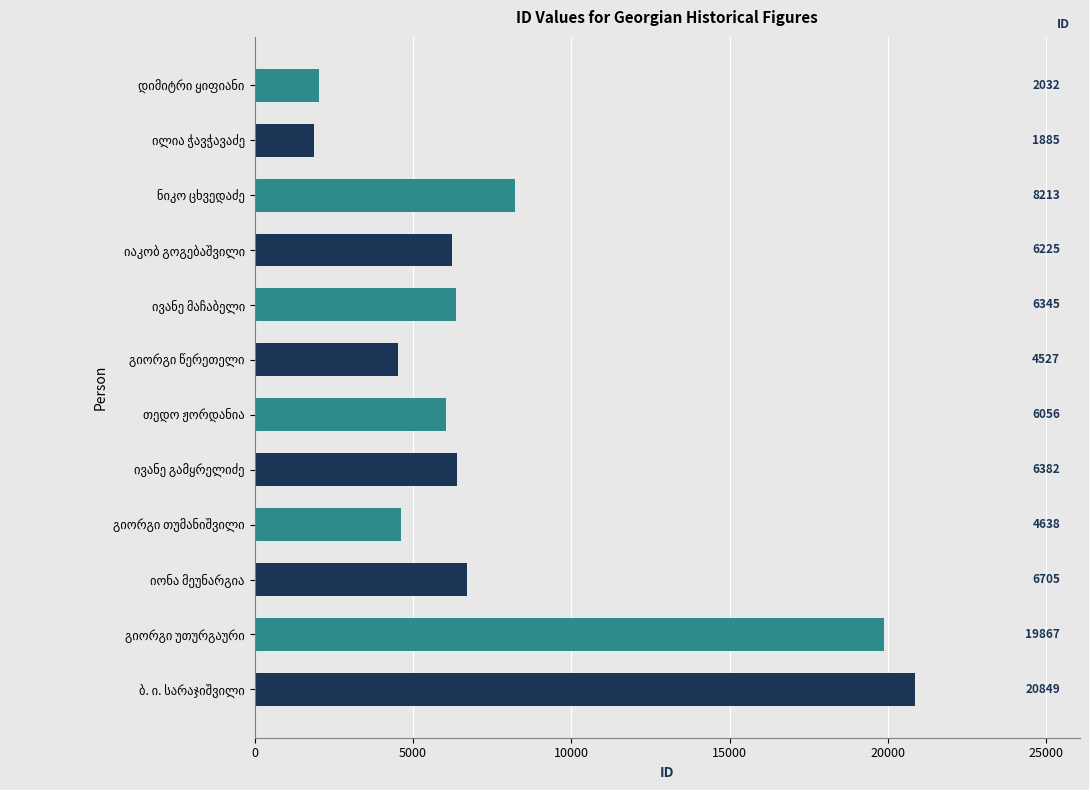

Reading top to bottom, extract all data points from this chart.

2032	1885	8213	6225	6345	4527	6056	6382	4638	6705	19867	20849